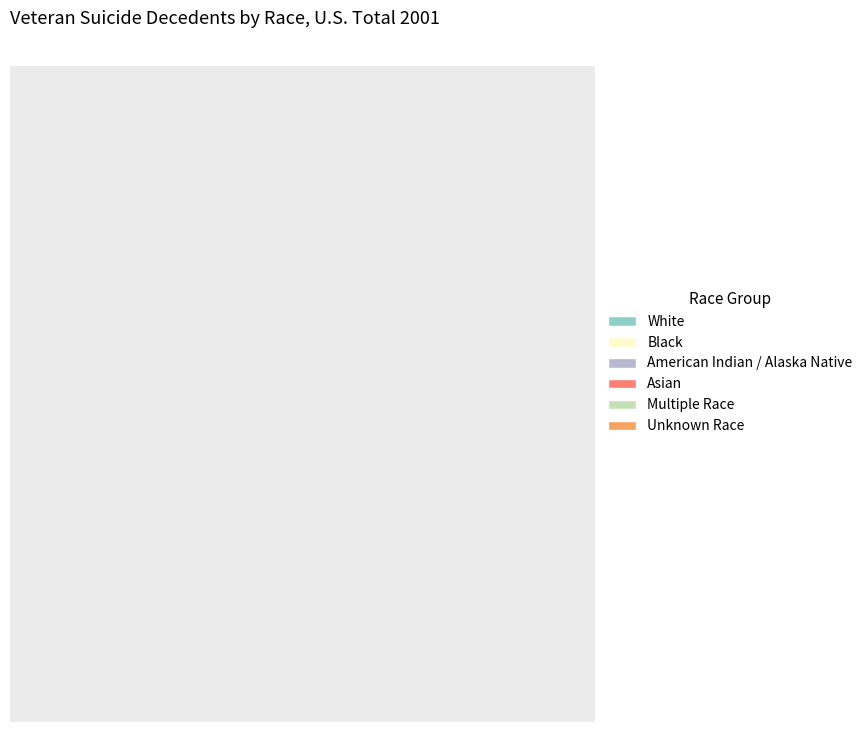

True or false: Asian accounts for 1% of the total.

True